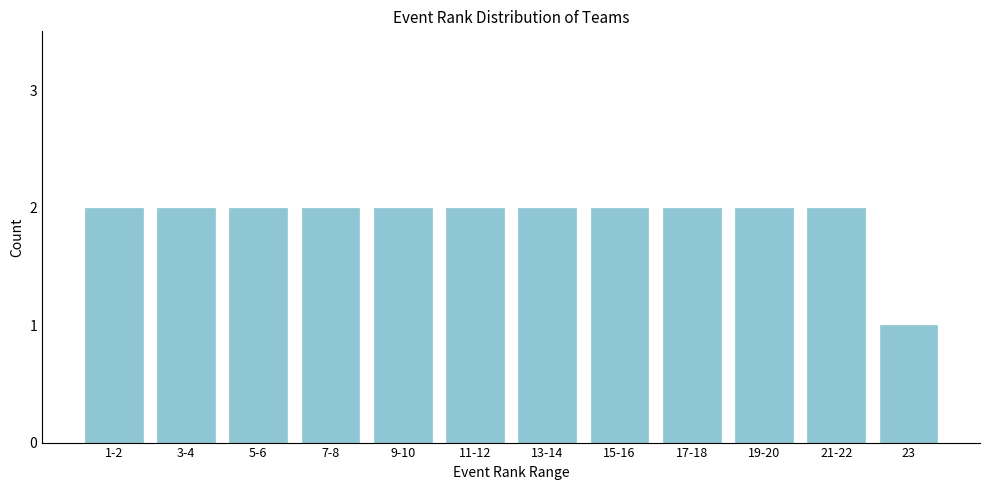

Reading left to right, what are all the values shown in this chart?

1-2=2	3-4=2	5-6=2	7-8=2	9-10=2	11-12=2	13-14=2	15-16=2	17-18=2	19-20=2	21-22=2	23=1